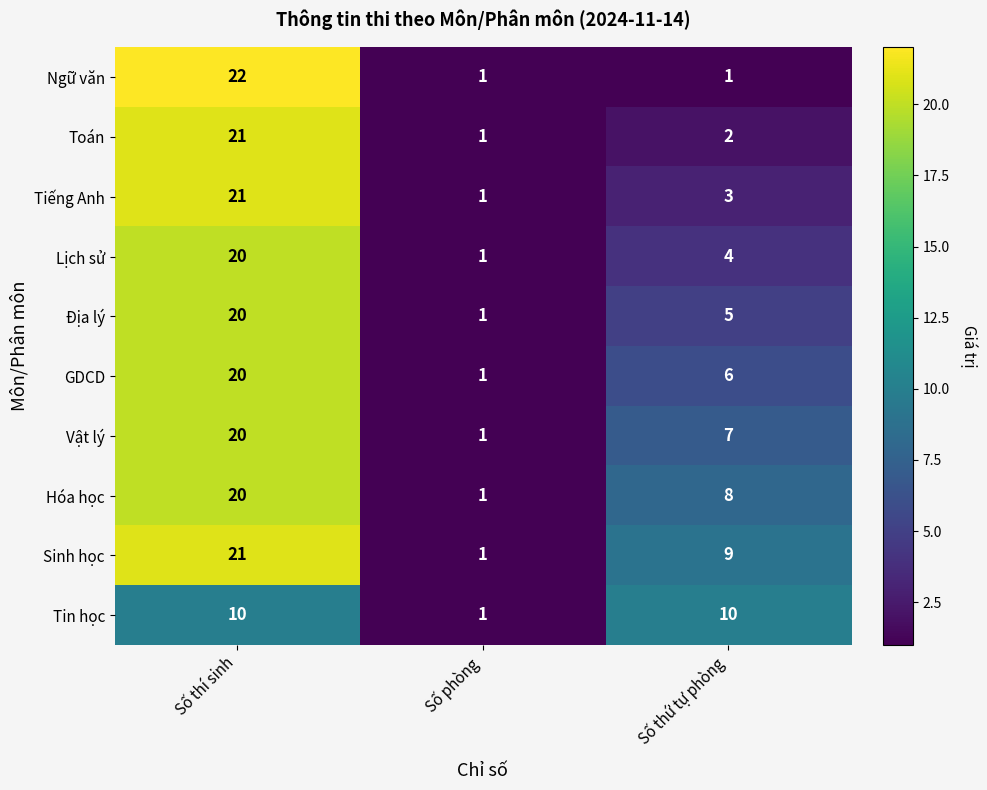

At which label does Toán first exceed 2?

Số thí sinh